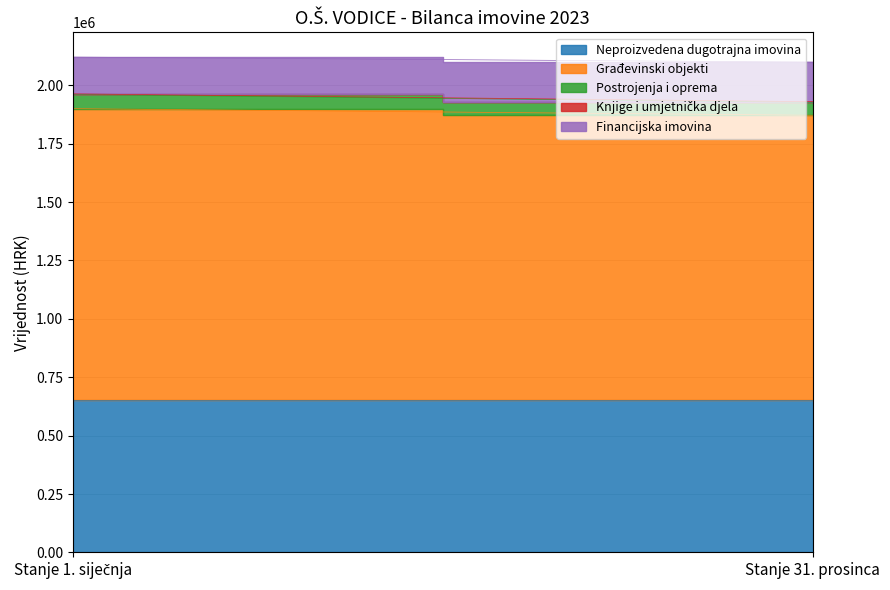

How many values in the Postrojenja i oprema series are below 60933?

1